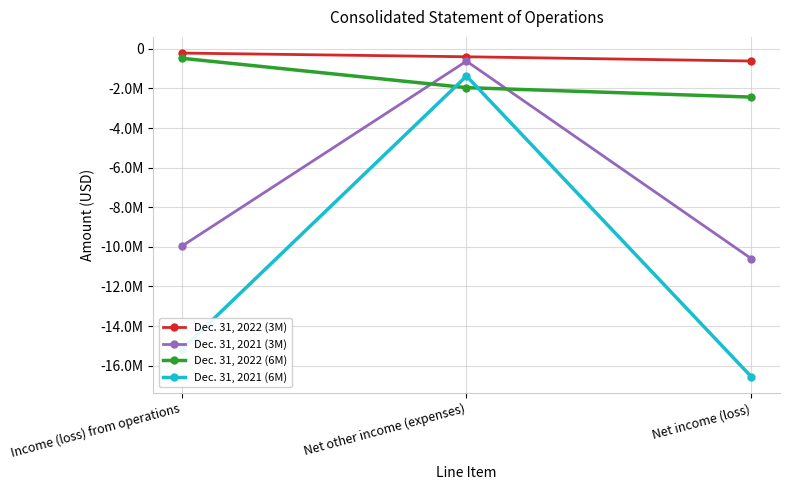

What position from the right is Income (loss) from operations?

3